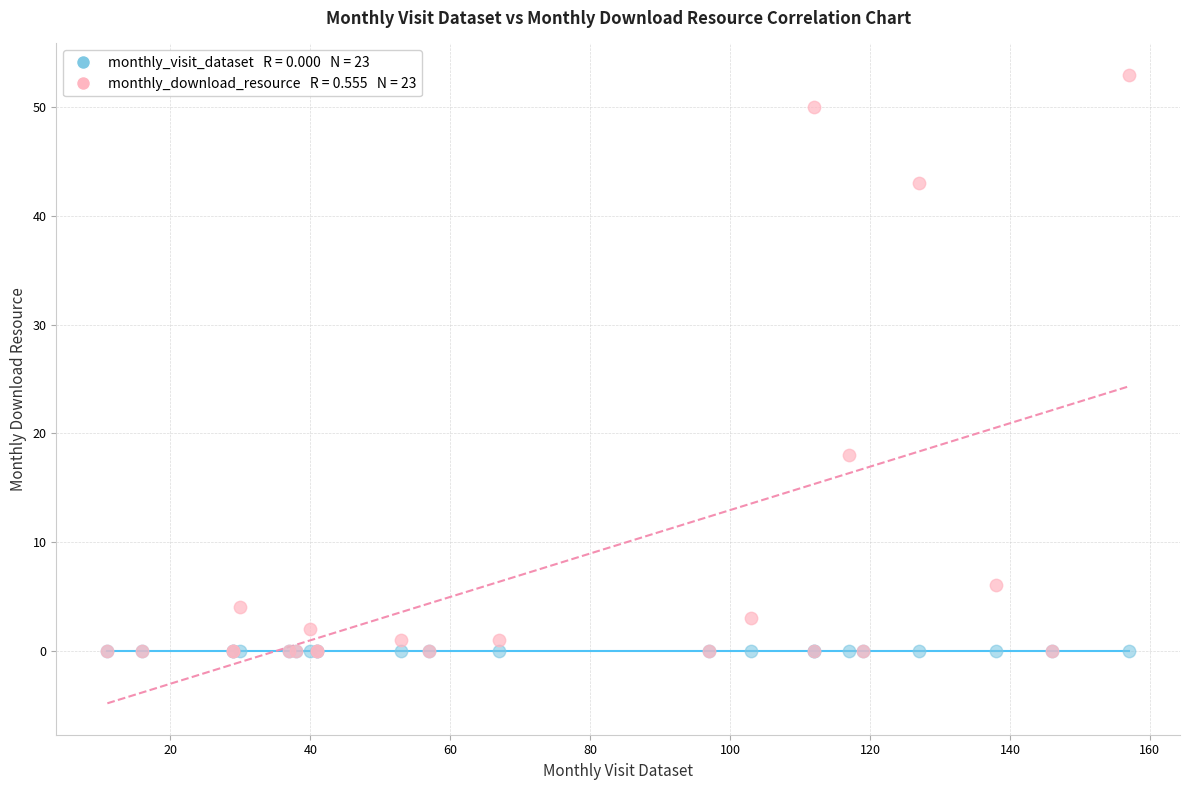

Across all series, what Y value is closest to 26?

18